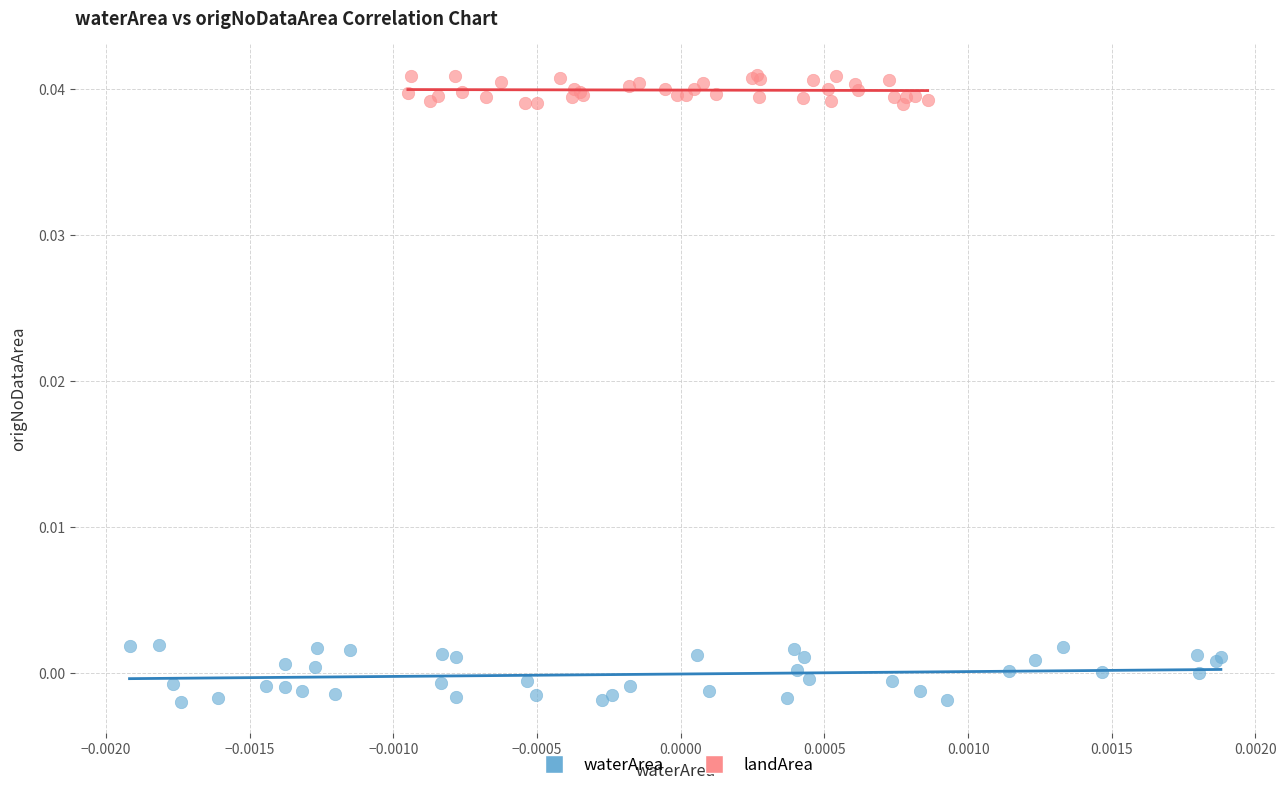

Which series contains the highest Y value?

landArea